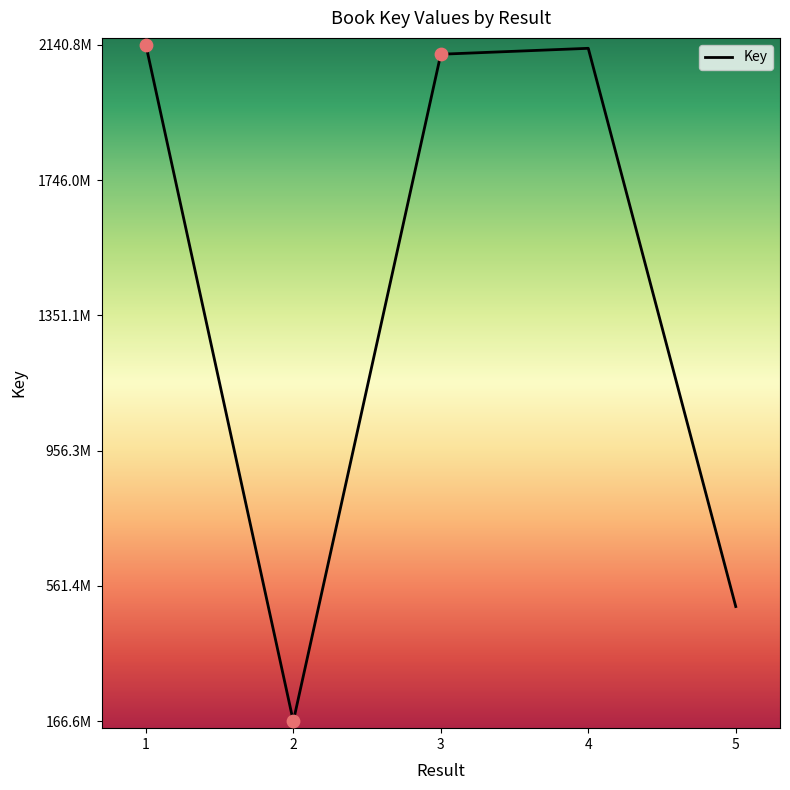

Approximately how many times larger is the value at 5 compared to 3?

0.2